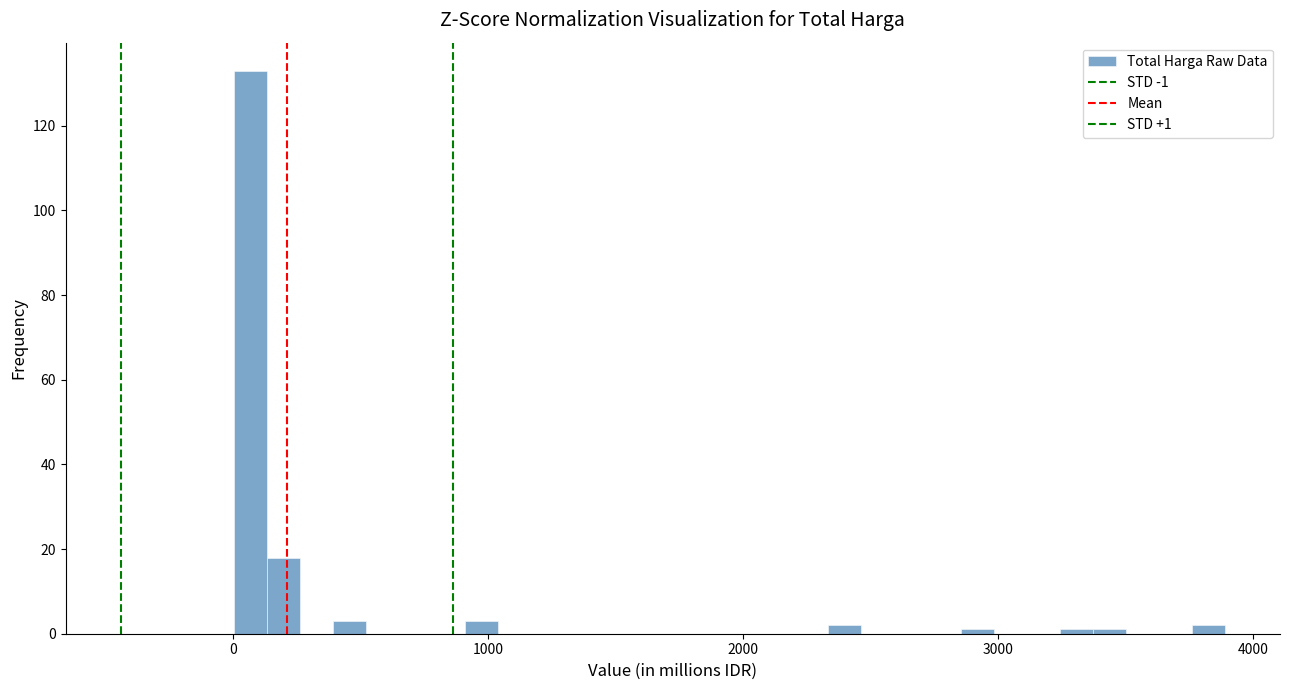

Read against the x-axis, roughly where is the centre of the tallest bar?

100